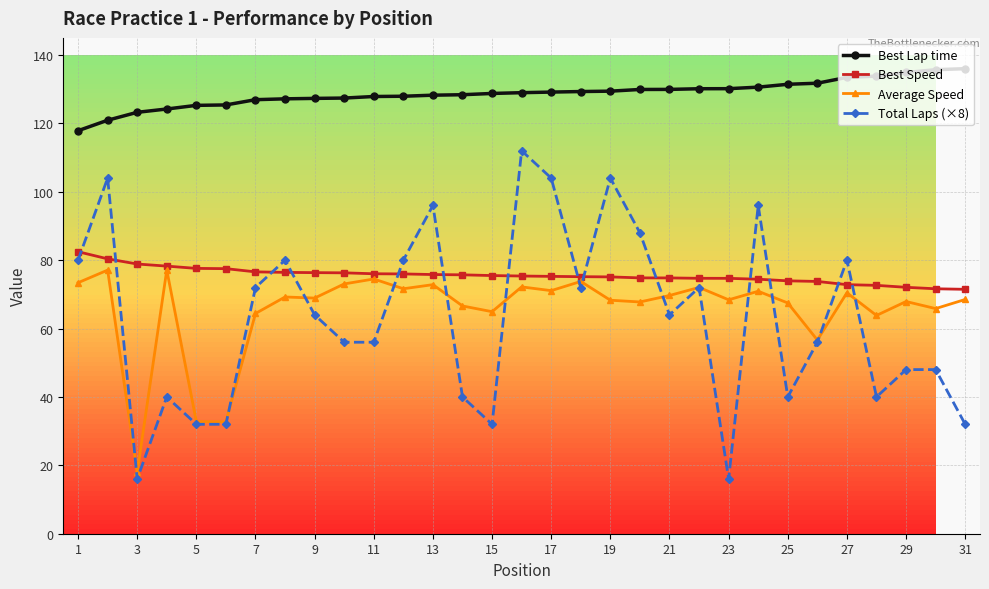

What is the greatest value displayed?

136.0